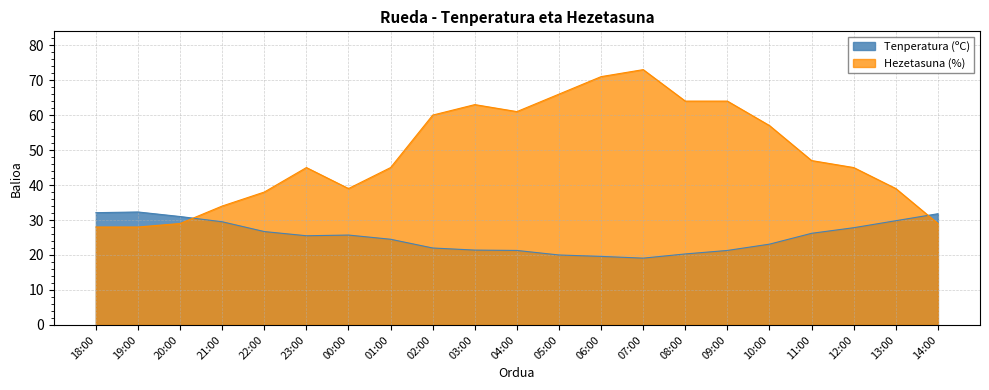

What is the lowest value of the Tenperatura (ºC) series?

19.1